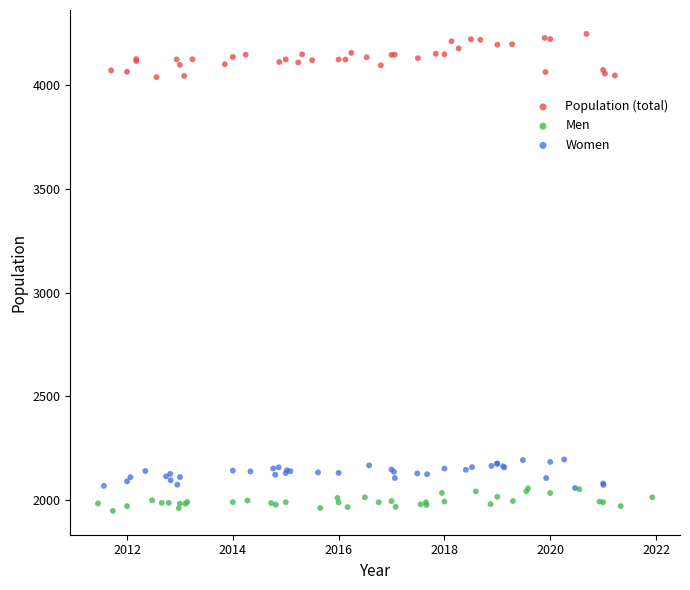

What are all the series names shown in the legend?

Population (total), Men, Women